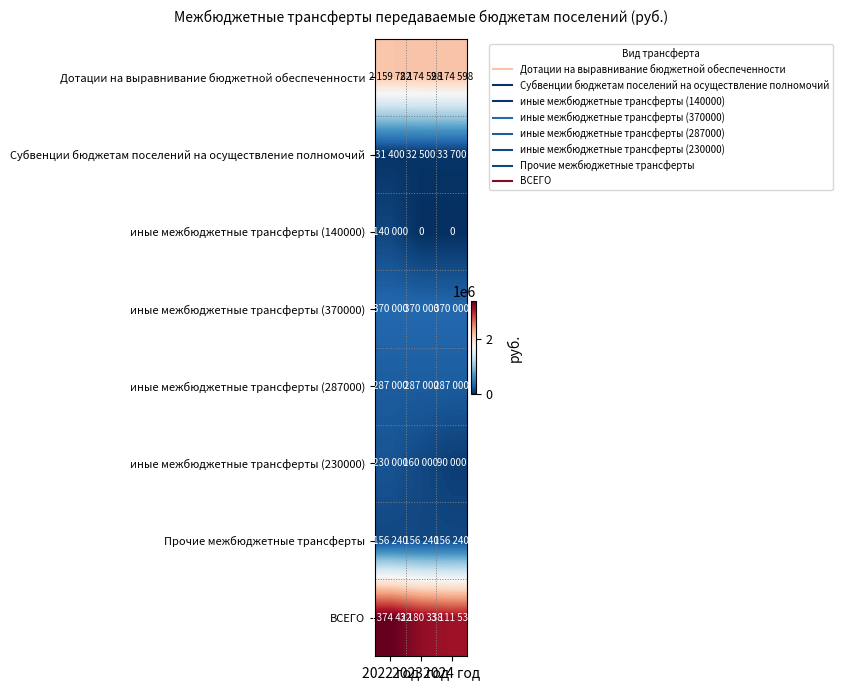

At which label is иные межбюджетные трансферты (370000) closest to 370000?

2022 год